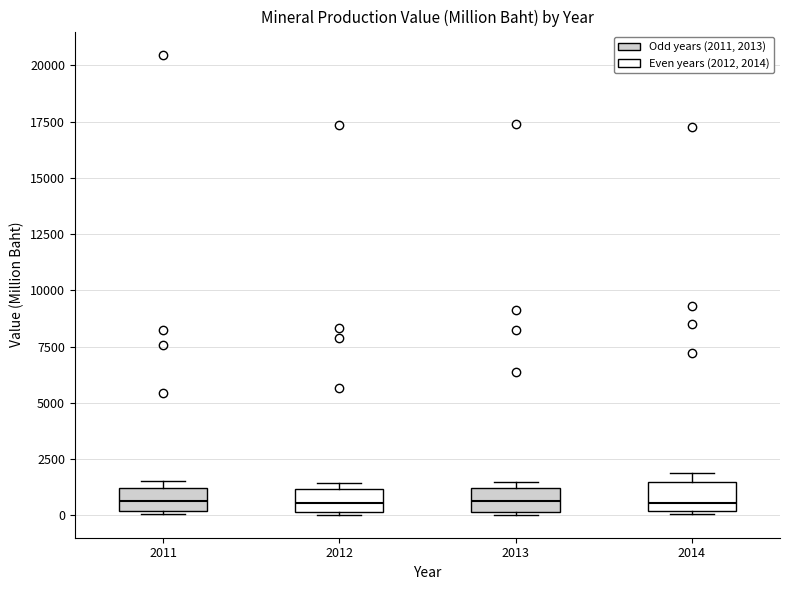

Reading left to right, read every box against the y-axis: the position of its median line, the range the box covers, and the ends of its whiskers. The values are not printed on the chart, so give them approximately, as read against the axis.

2011: median 500, box 0 to 1000, whiskers 0 to 1500
2012: median 500, box 0 to 1000, whiskers 0 to 1500
2013: median 500, box 0 to 1000, whiskers 0 to 1500
2014: median 500, box 0 to 1500, whiskers 0 to 2000